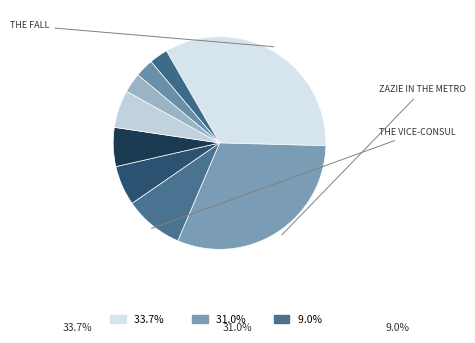

How many segments does this pie chart have?

9